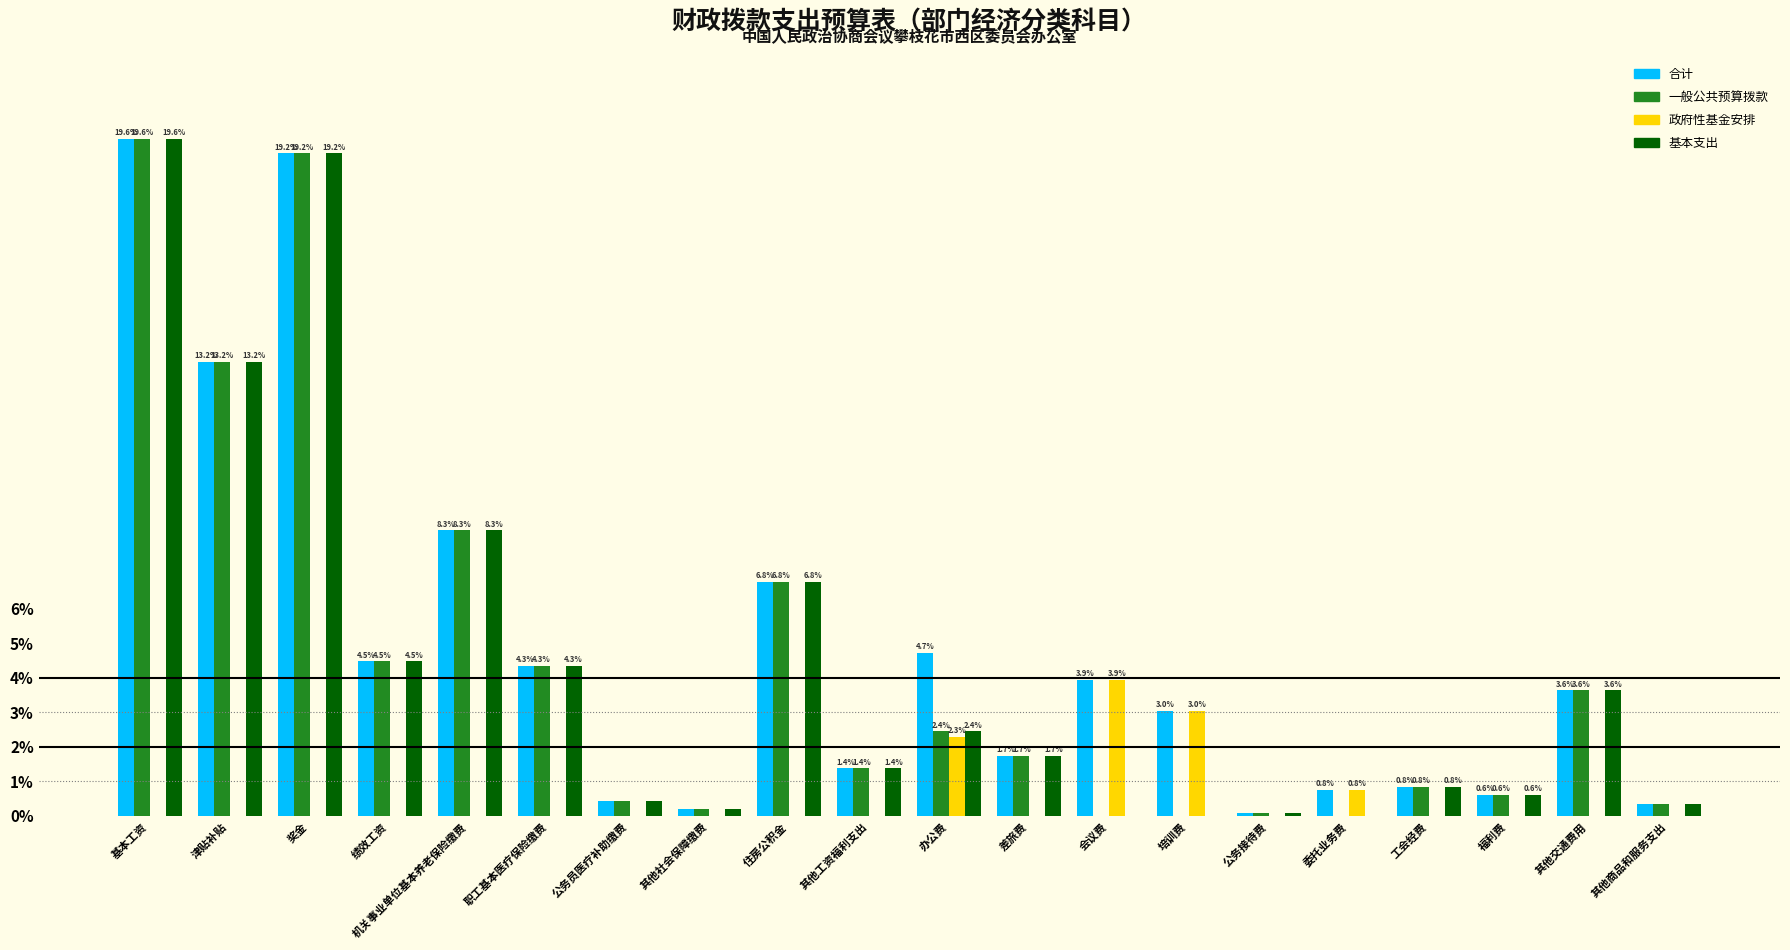

Which category has the highest value across all series?

基本工资